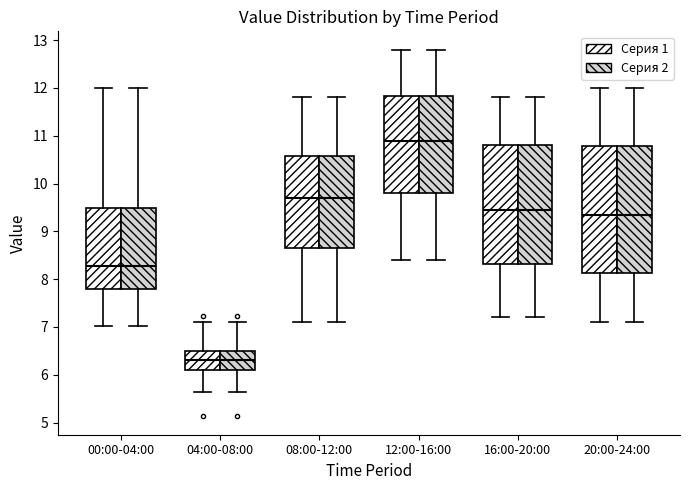

Reading left to right, transcribe this box plot: for each box, give where its median line is, the range the box spans, and where its two whiskers end, as read against the y-axis. The values are not printed on the chart, so give them approximately, as read against the axis.

00:00-04:00 (Серия 1): median 8.3, box 7.8 to 9.5, whiskers 7.0 to 12.0
00:00-04:00 (Серия 2): median 8.3, box 7.8 to 9.5, whiskers 7.0 to 12.0
04:00-08:00 (Серия 1): median 6.3, box 6.1 to 6.5, whiskers 5.6 to 7.1
04:00-08:00 (Серия 2): median 6.3, box 6.1 to 6.5, whiskers 5.6 to 7.1
08:00-12:00 (Серия 1): median 9.7, box 8.7 to 10.6, whiskers 7.1 to 11.8
08:00-12:00 (Серия 2): median 9.7, box 8.7 to 10.6, whiskers 7.1 to 11.8
12:00-16:00 (Серия 1): median 10.9, box 9.8 to 11.8, whiskers 8.4 to 12.8
12:00-16:00 (Серия 2): median 10.9, box 9.8 to 11.8, whiskers 8.4 to 12.8
16:00-20:00 (Серия 1): median 9.5, box 8.3 to 10.8, whiskers 7.2 to 11.8
16:00-20:00 (Серия 2): median 9.5, box 8.3 to 10.8, whiskers 7.2 to 11.8
20:00-24:00 (Серия 1): median 9.4, box 8.1 to 10.8, whiskers 7.1 to 12.0
20:00-24:00 (Серия 2): median 9.4, box 8.1 to 10.8, whiskers 7.1 to 12.0